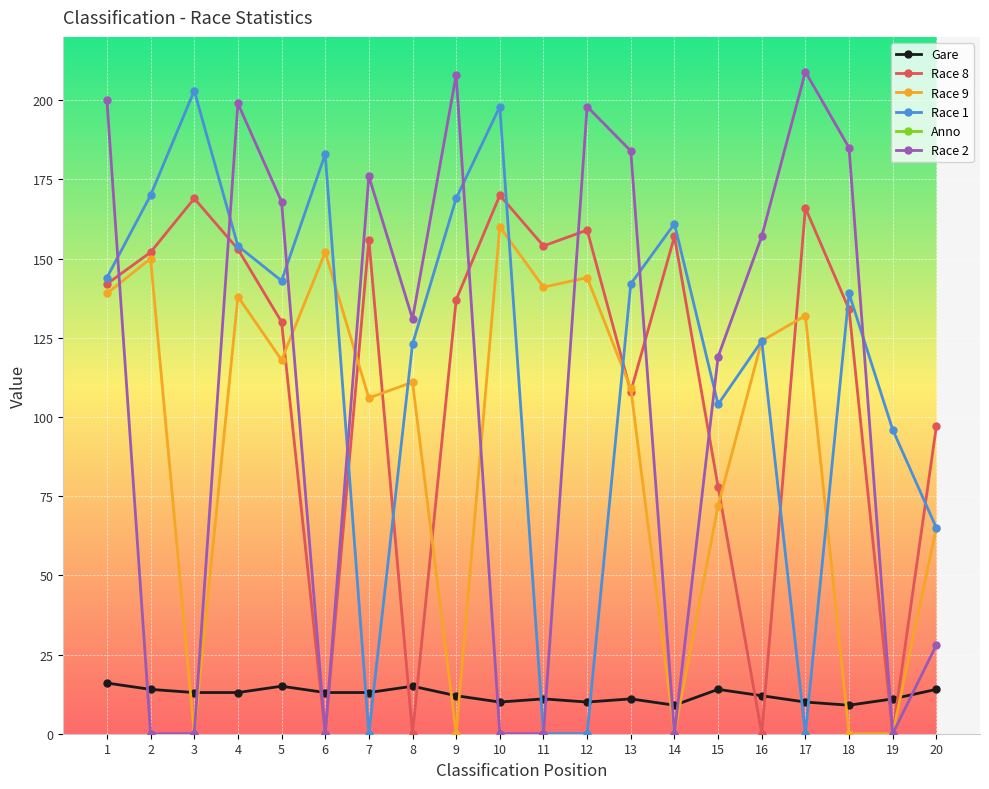

The Race 9 series shows 0 at 3. True or false?

True